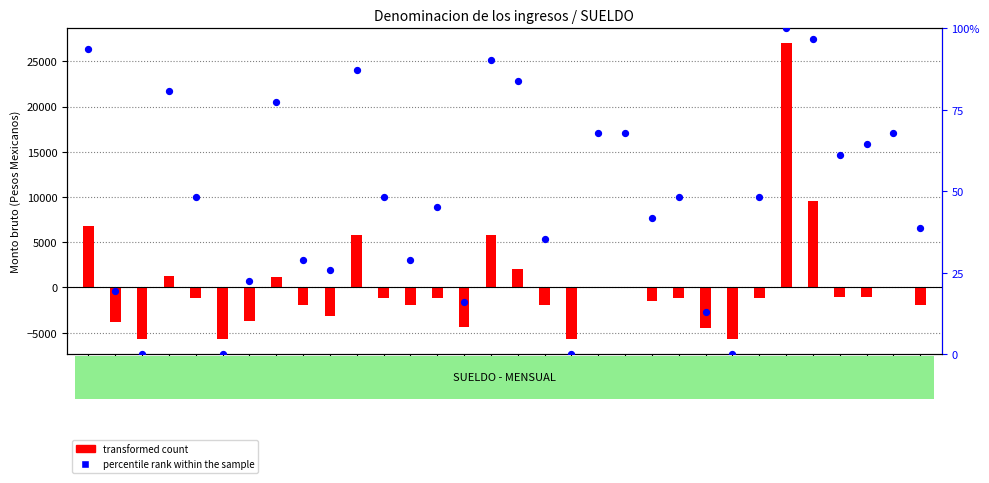

Is the value of percentile rank within the sample at 14 greater than the value of transformed count (centered) at 1?

No